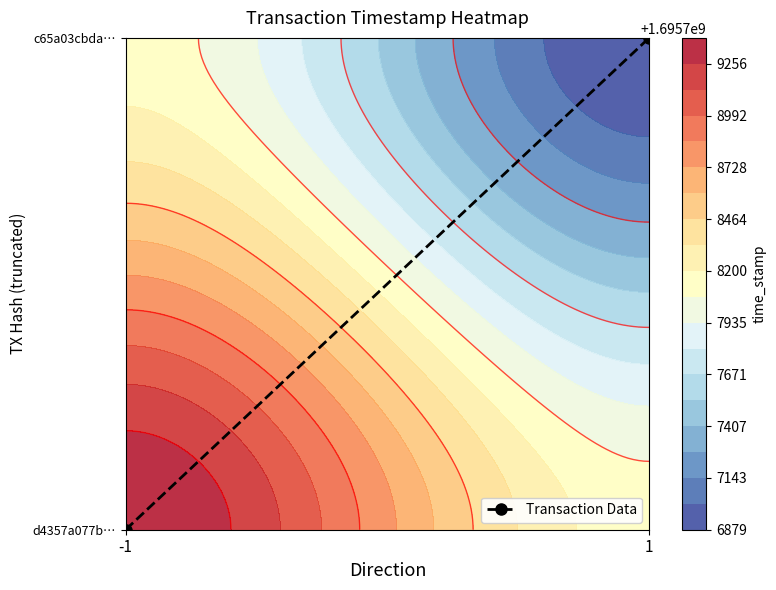

The chart shows a value of 2 at 1. True or false?

False